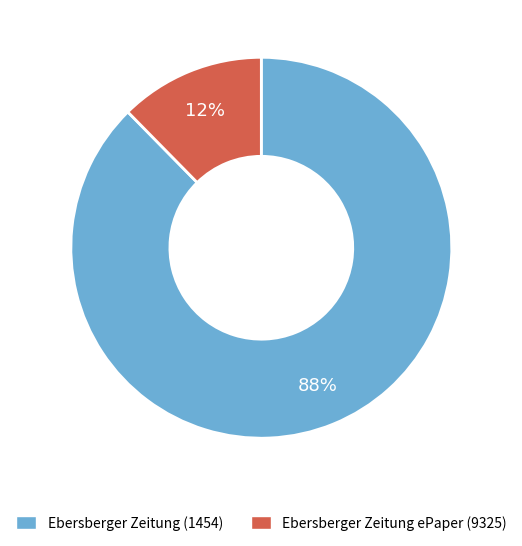

What percentage is the Ebersberger Zeitung (1454) slice, to the nearest percent?

88%